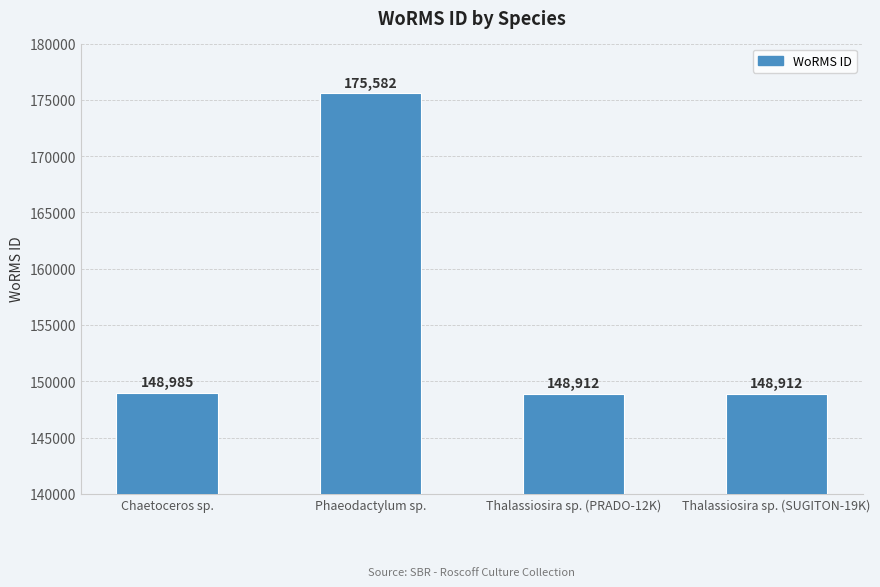

Approximately how many times larger is the value at Phaeodactylum sp. compared to Thalassiosira sp. (SUGITON-19K)?

1.2